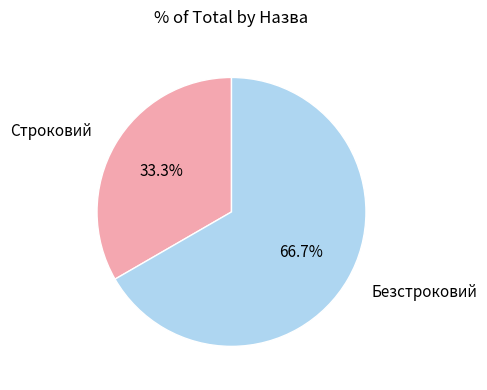

To the nearest percent, what percentage of the pie is Строковий?

33%